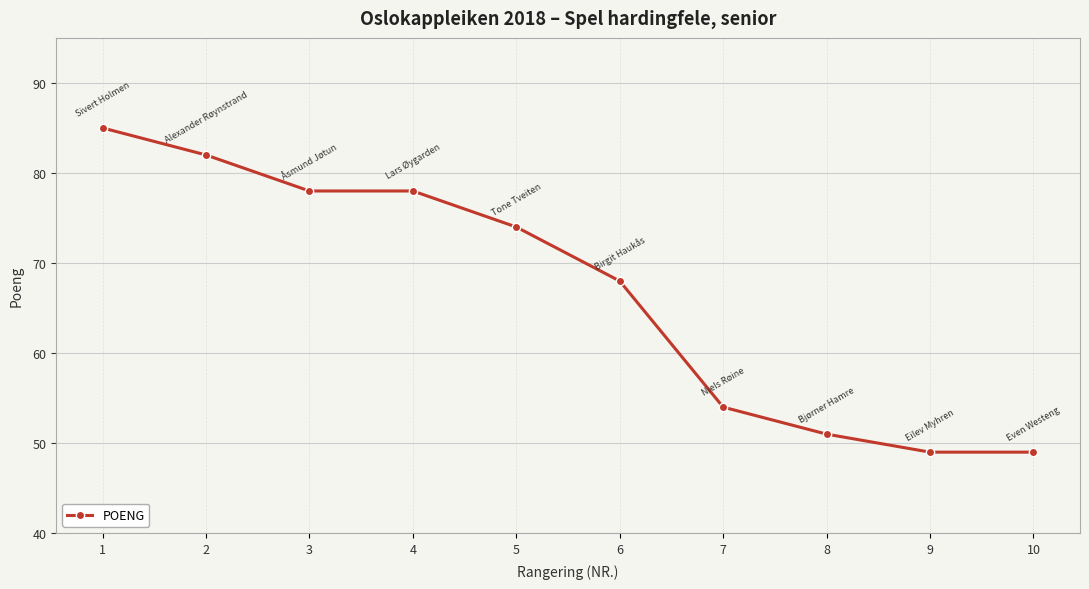

What is the value of the 1st point from the left?

85